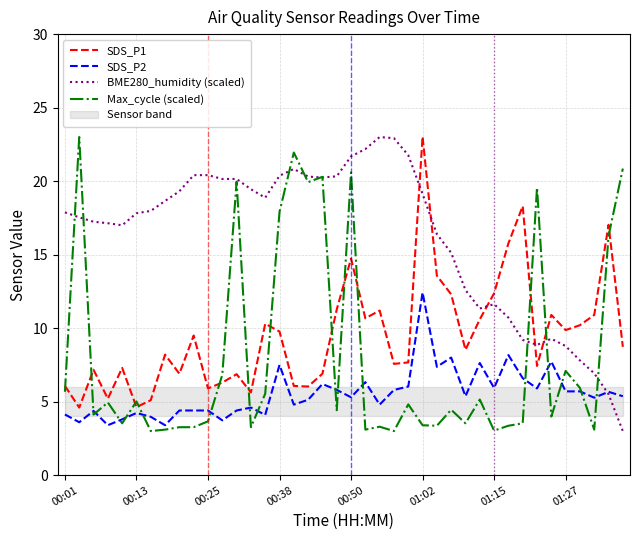

What is the lowest value of the Max_cycle (scaled) series?

3.0